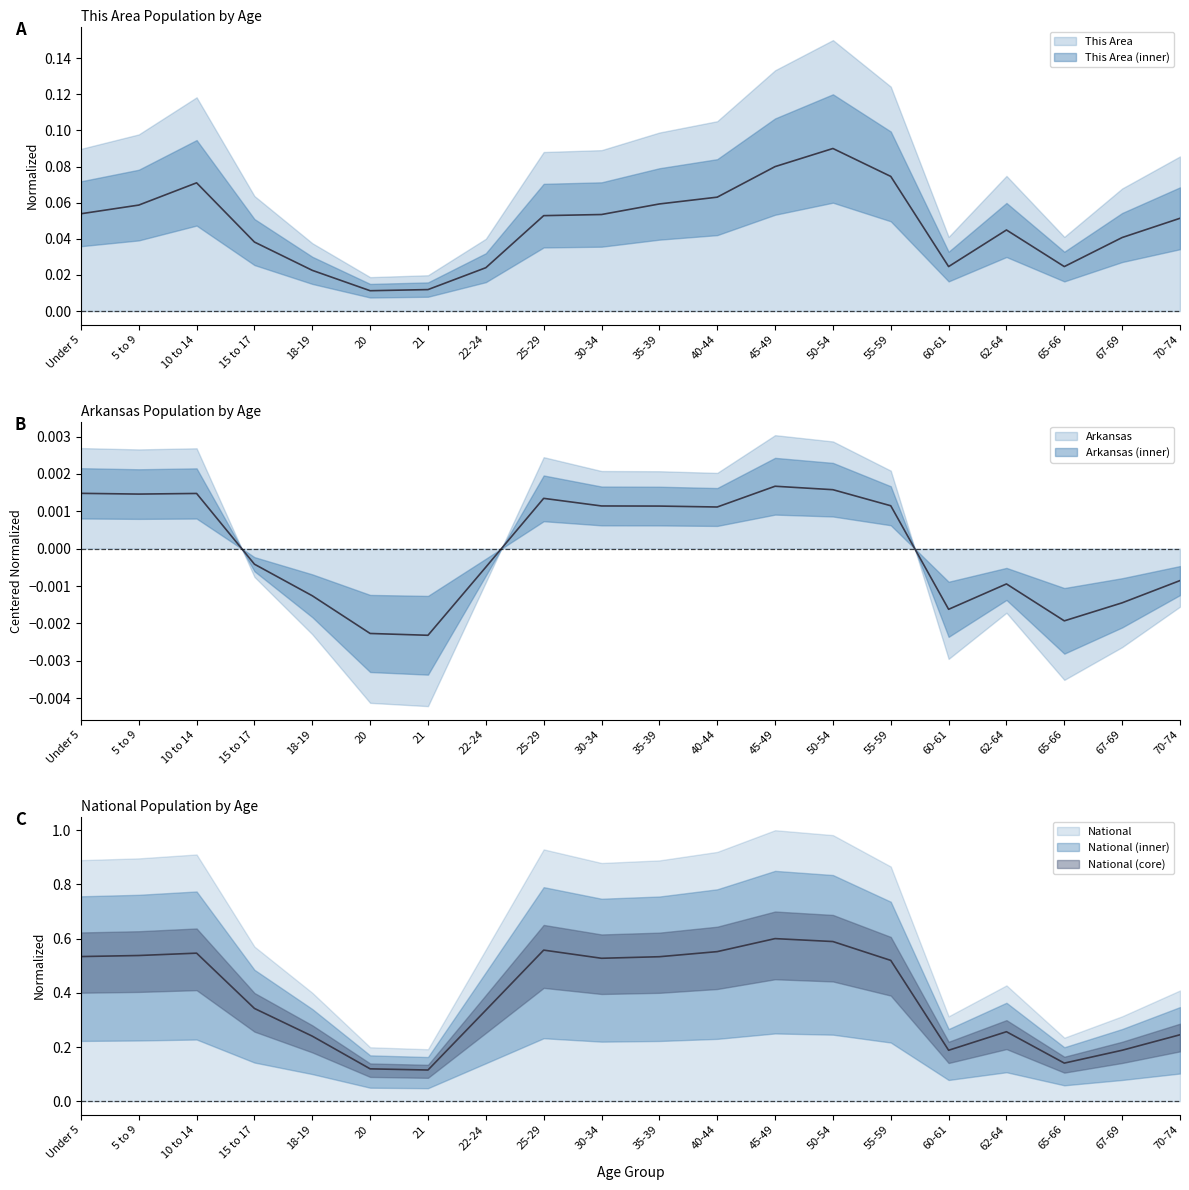

What is the sum of the National values at 20 and 60-61?

0.3